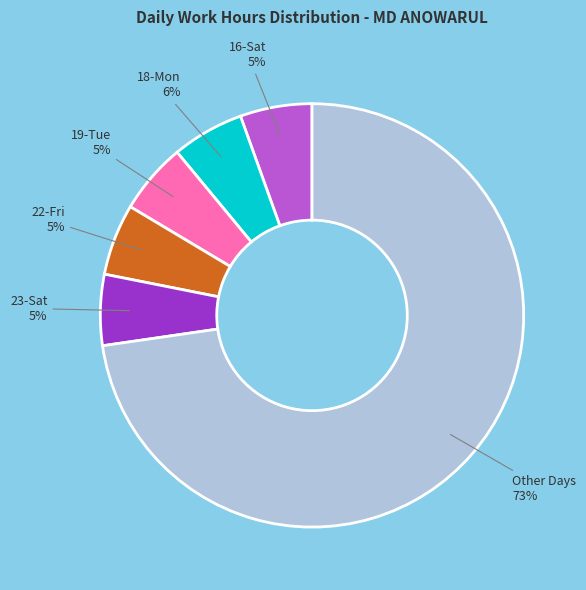

To the nearest percent, what is the average slice percentage?

17%